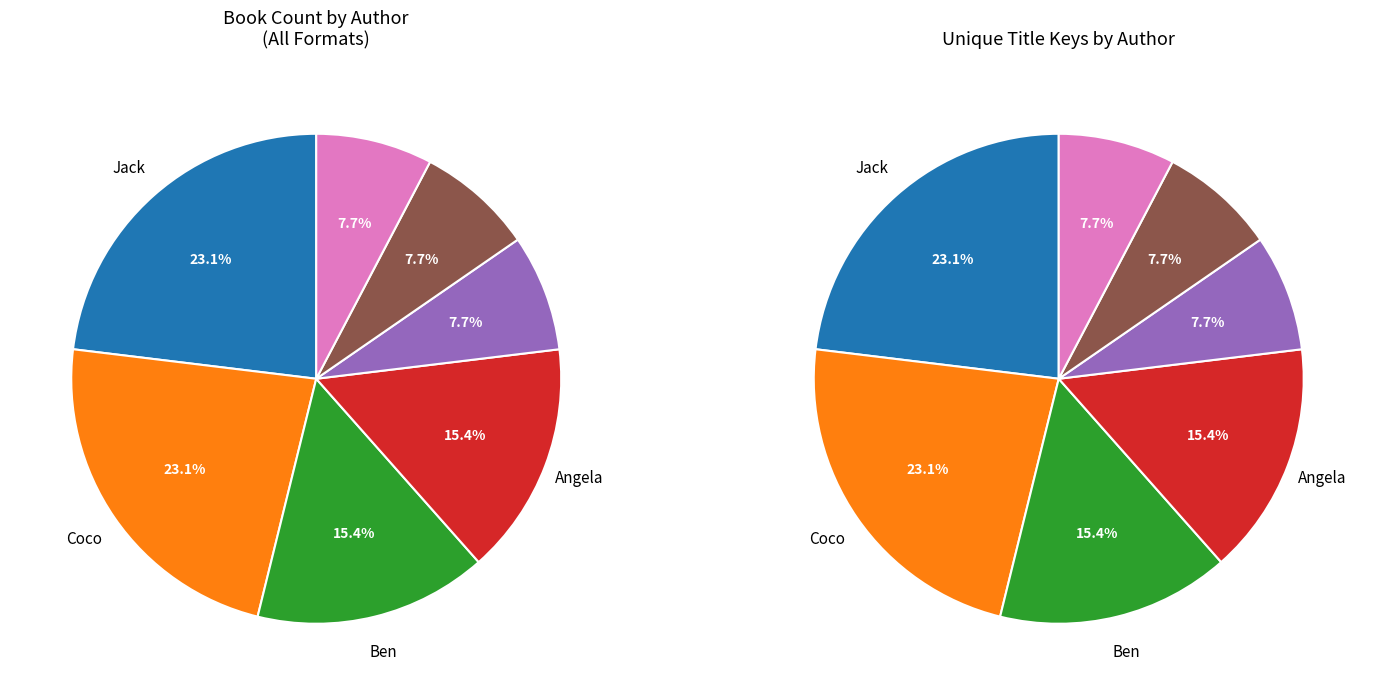

Is there any slice that represents more than half of the pie?

No